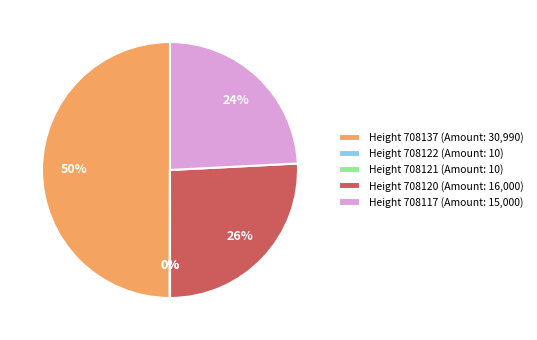

Which category has the biggest portion of the pie?

Height 708137 (Amount: 30,990)